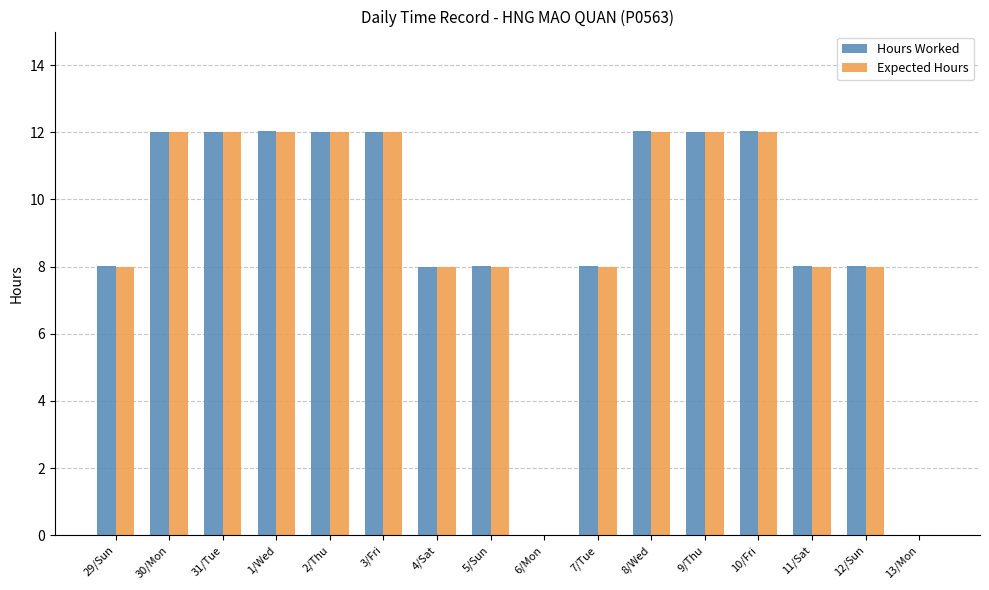

What are all the series names shown in the legend?

Hours Worked, Expected Hours